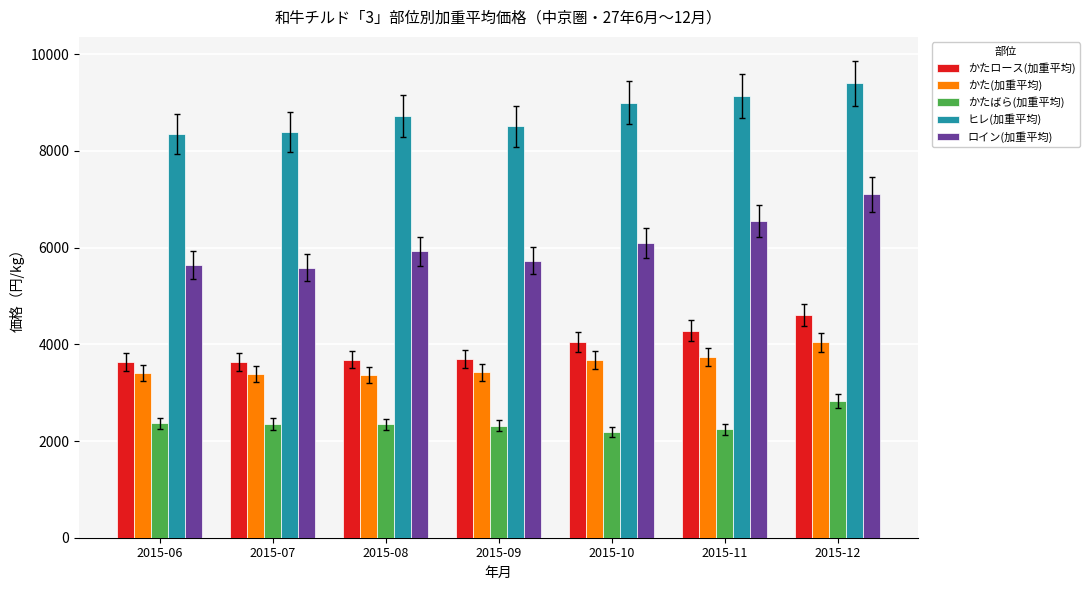

What is the greatest value displayed?

9394.9